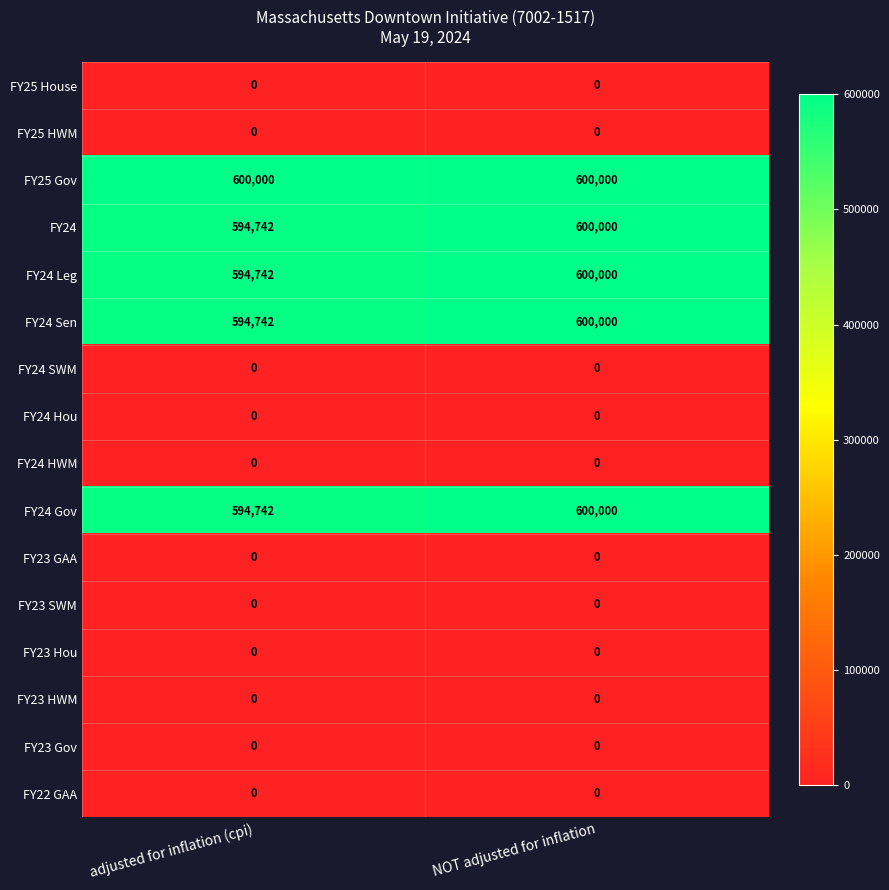

What is the greatest value displayed?

600000